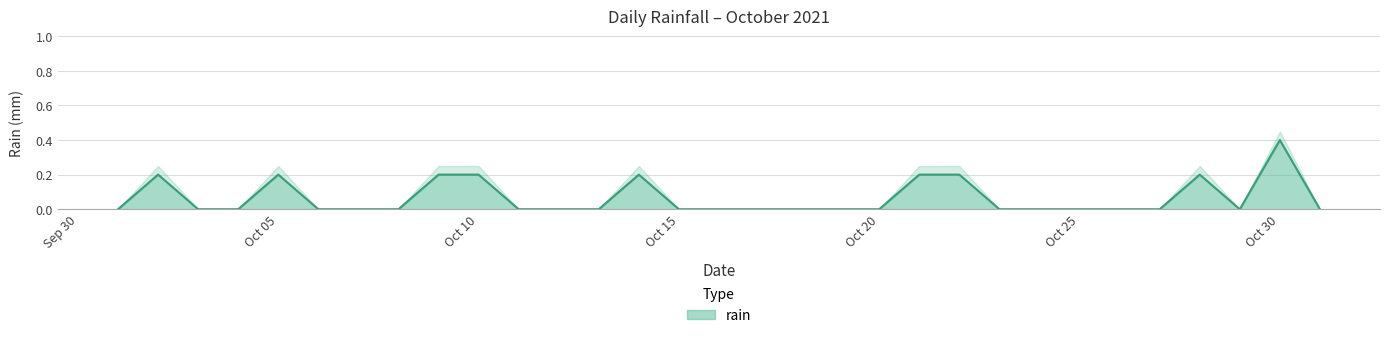

At which category does the data reach its first local peak?

2021-10-02